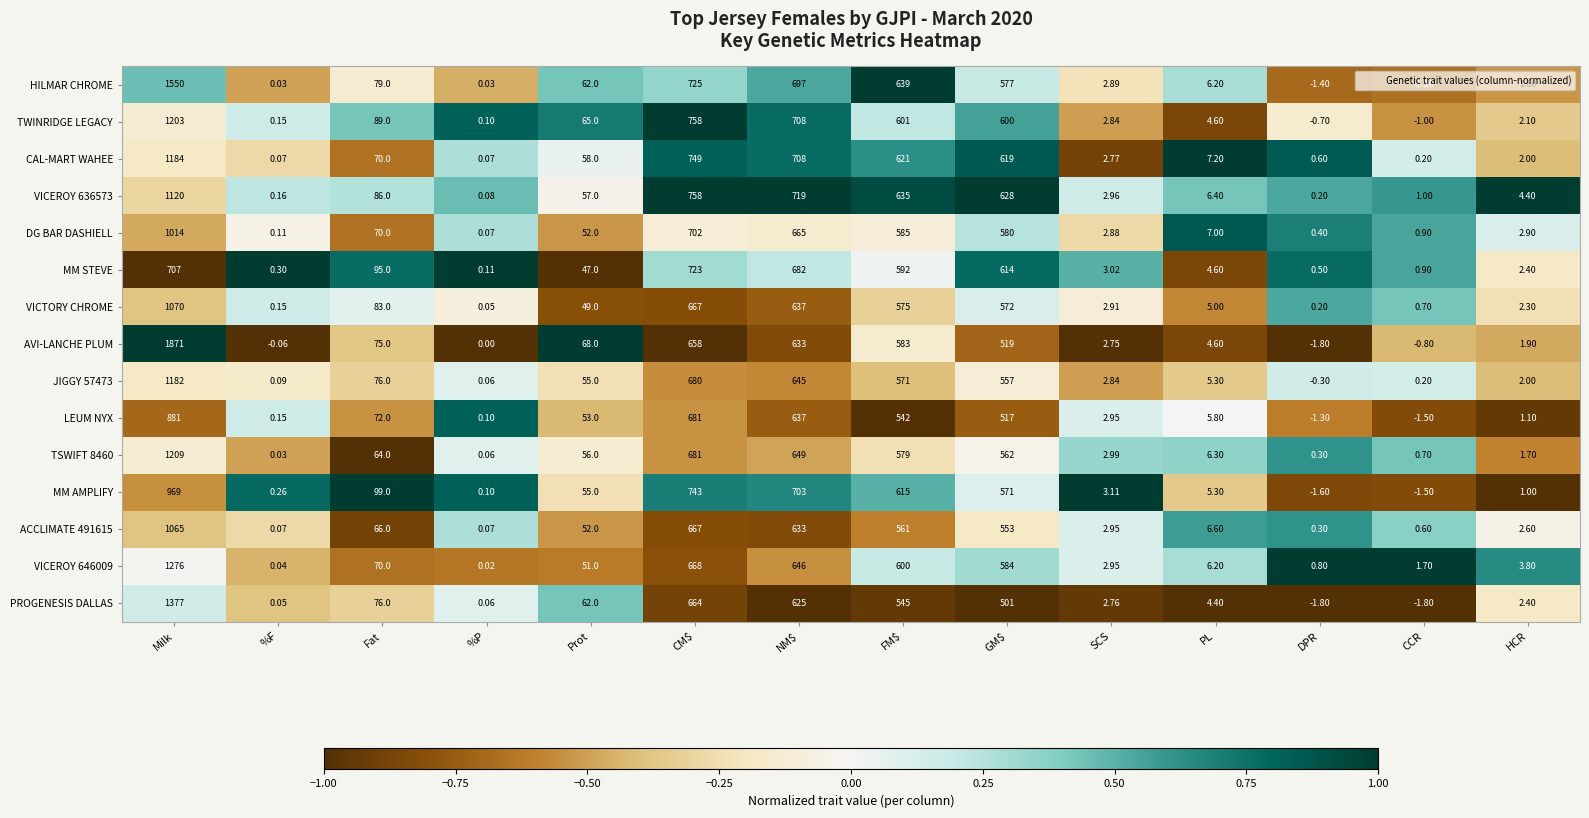

Count the number of categories in the chart.

14